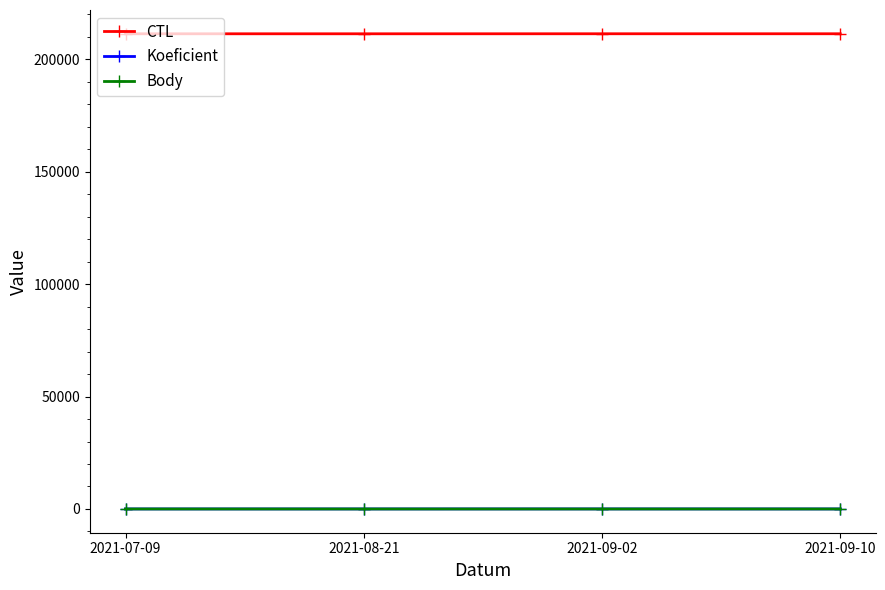

What is the highest value of the Body series?

4